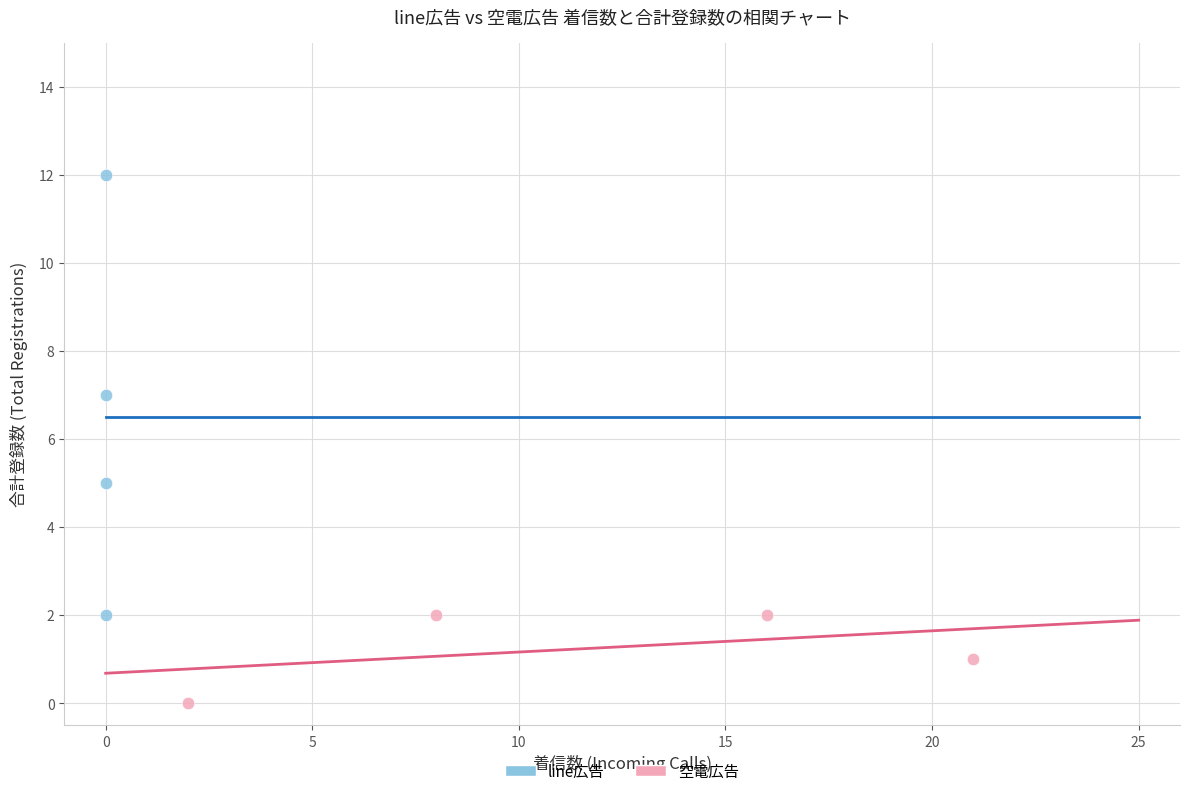

Which series contains the highest Y value?

line広告